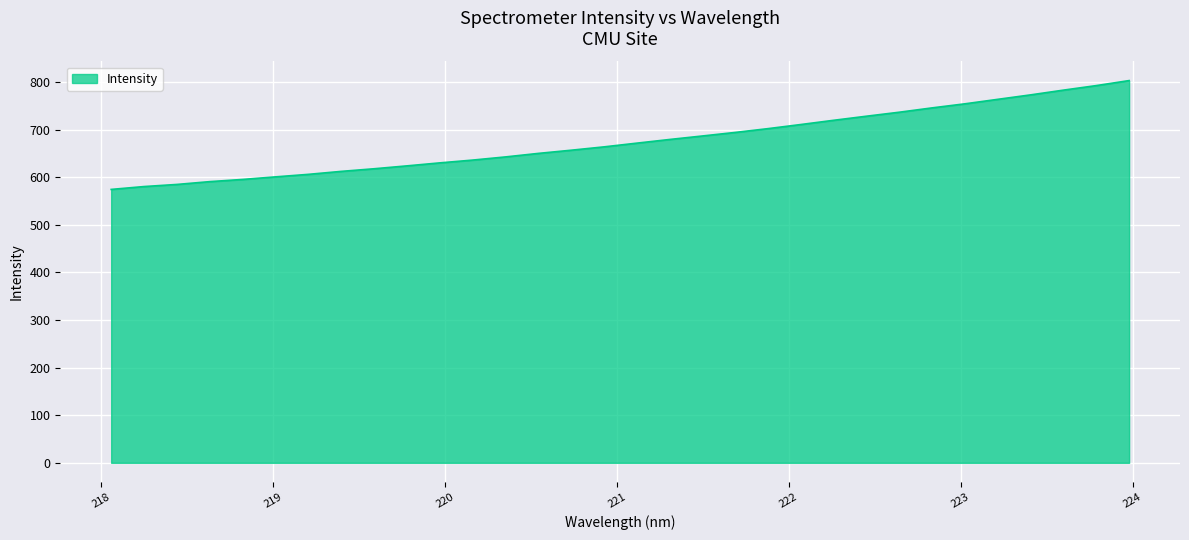

What is the maximum value shown in the chart?

803.1